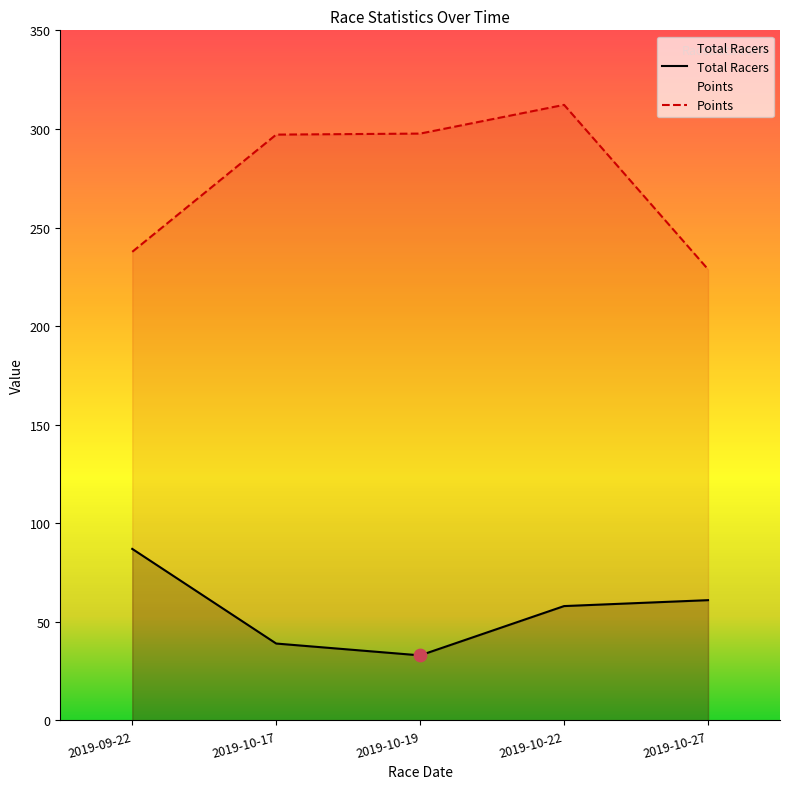

Is the value of Points at 2019-09-22 greater than the value of Total Racers at 2019-10-19?

Yes